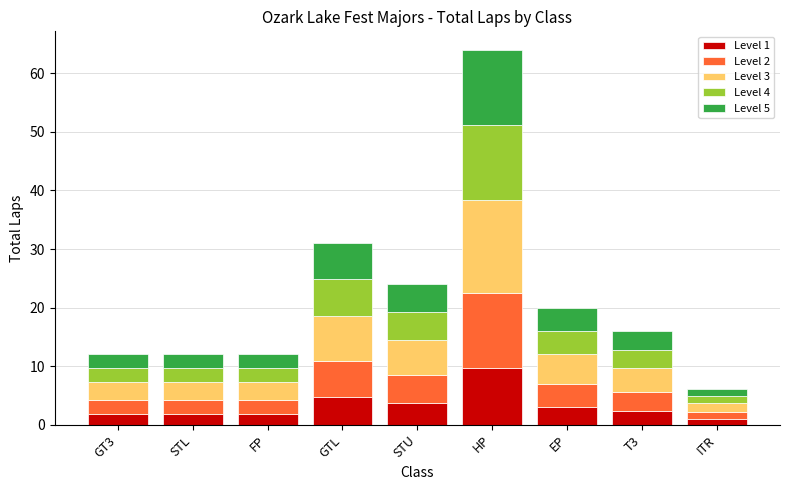

Are the bars horizontal?

No